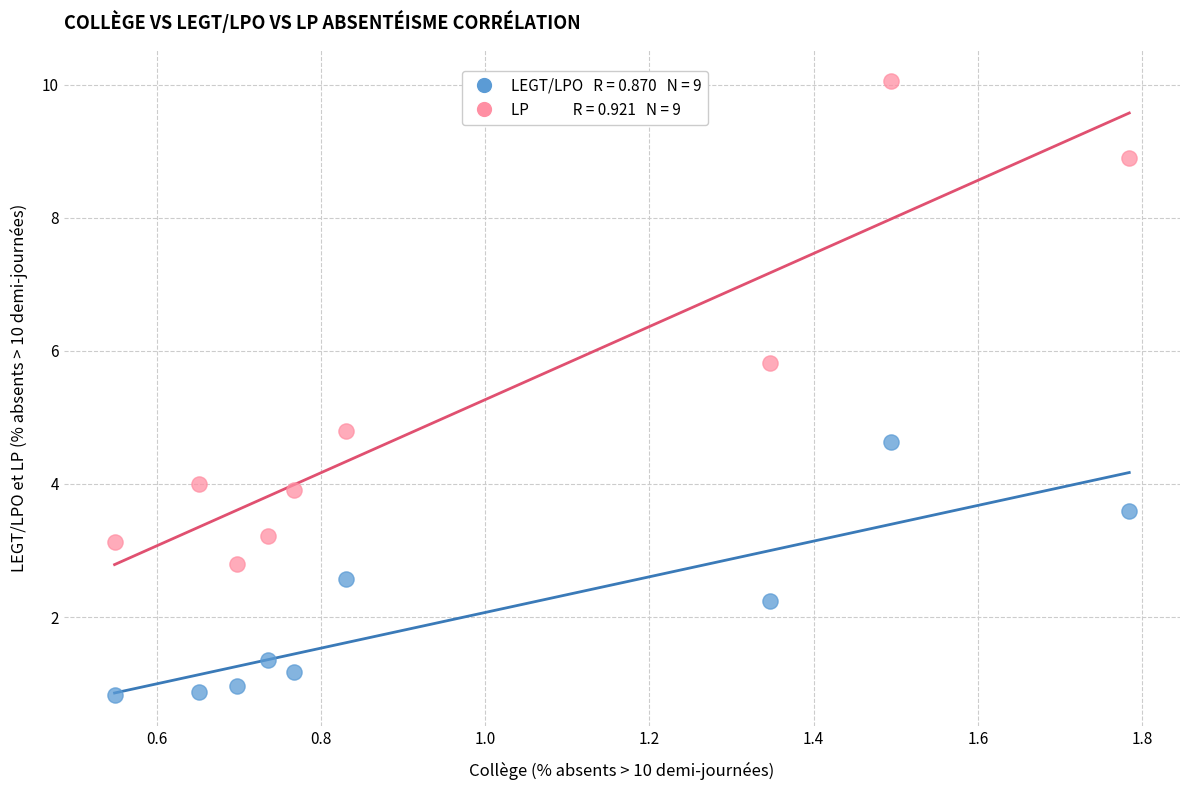

Across all series, what Y value is closest to 5?

4.8